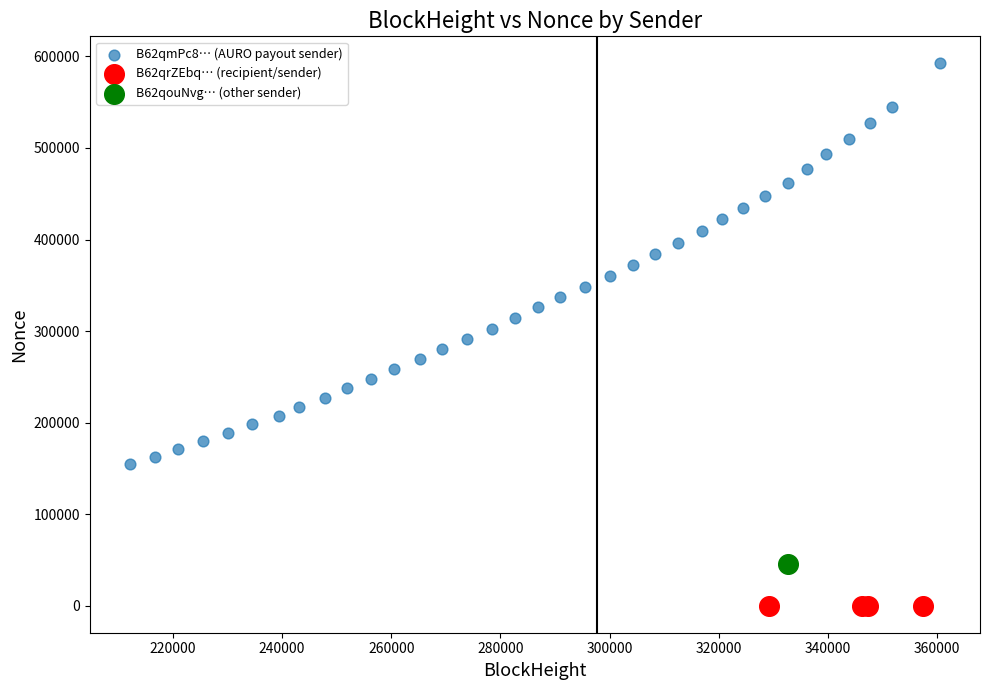

What are all the series names shown in the legend?

B62qmPc8… (AURO payout sender), B62qrZEbq… (recipient/sender), B62qouNvg… (other sender)